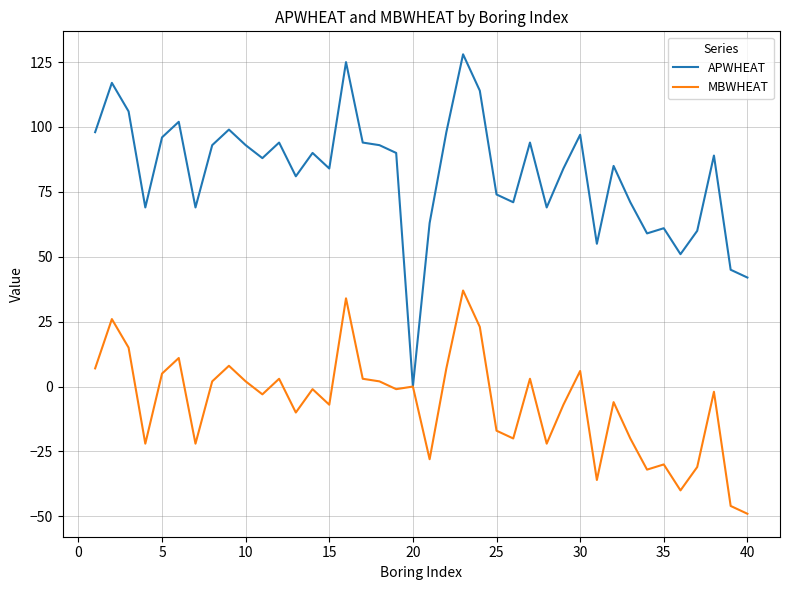

Rank the series by their average value, from highest to lowest.

APWHEAT, MBWHEAT